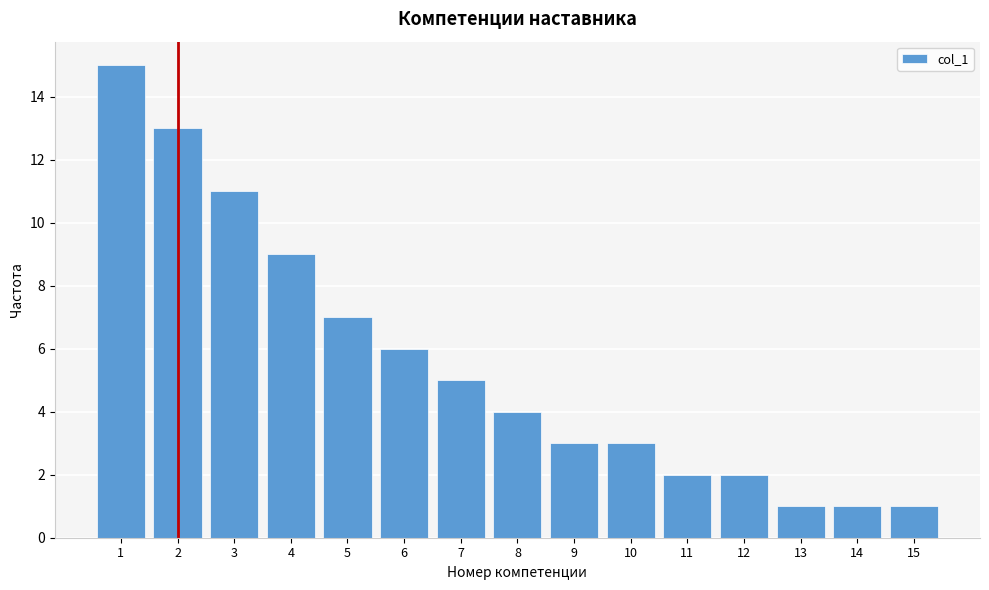

Reading left to right, extract all data points from this chart.

15	13	11	9	7	6	5	4	3	3	2	2	1	1	1